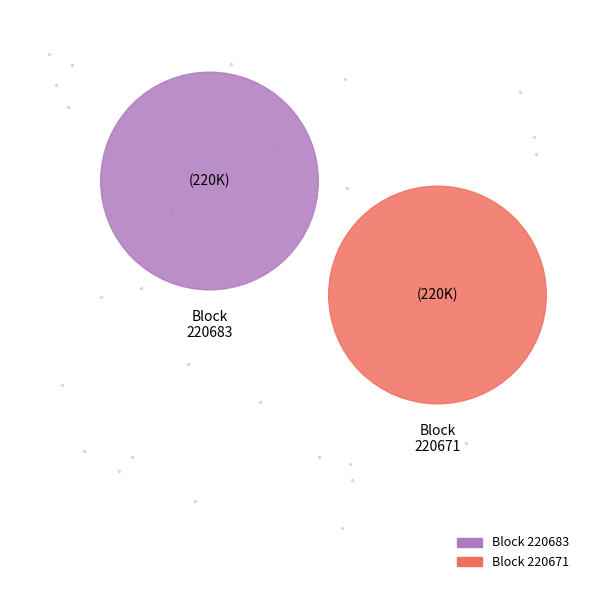

How many slices are in this pie chart?

2